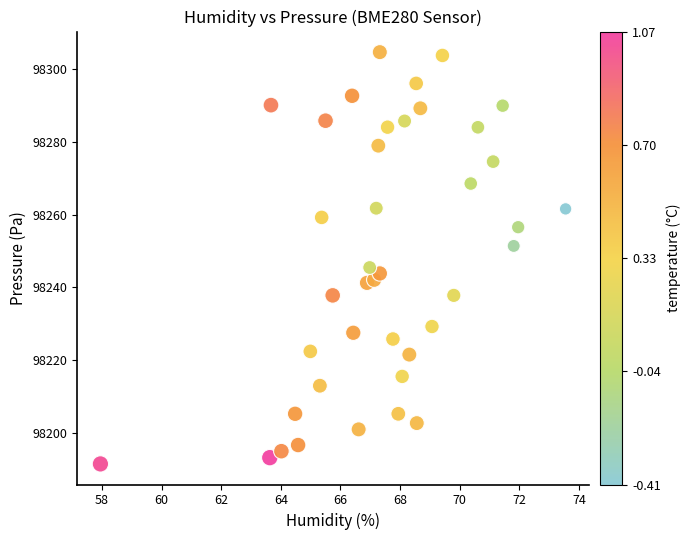

What is the range of X values (max minus min)?

15.6